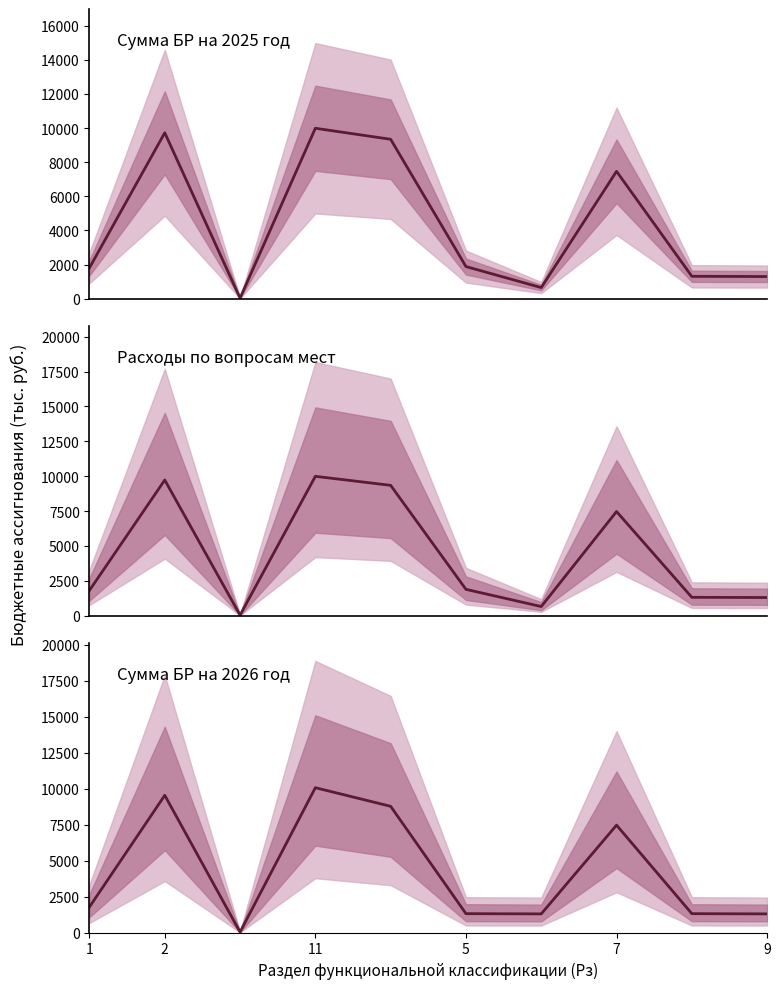

How many lines are shown in the chart?

3